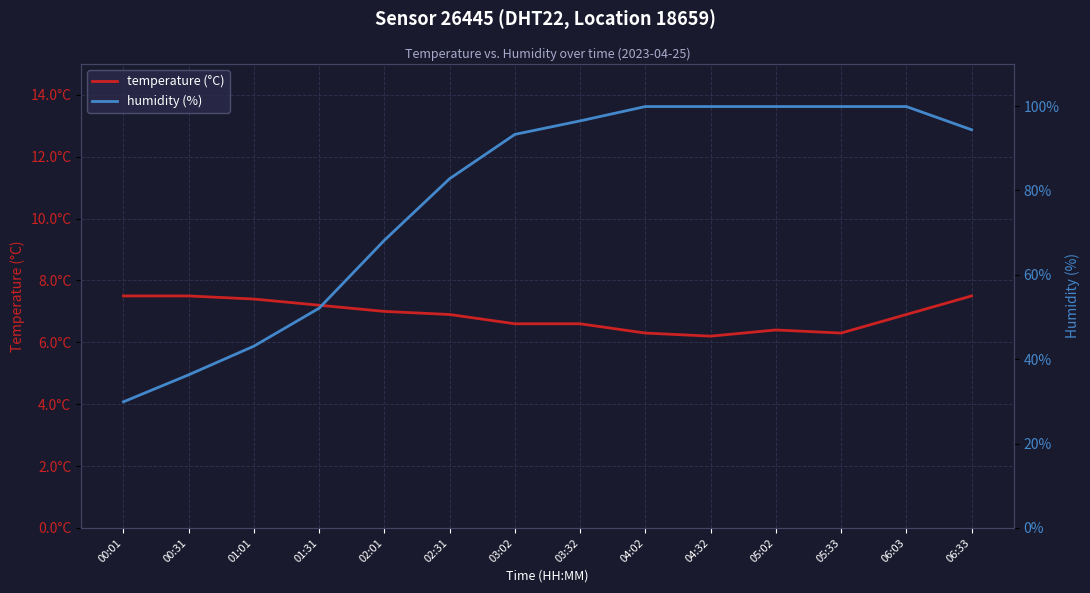

Is the value of temperature (°C) at 06:03 greater than the value of humidity (%) at 04:32?

No